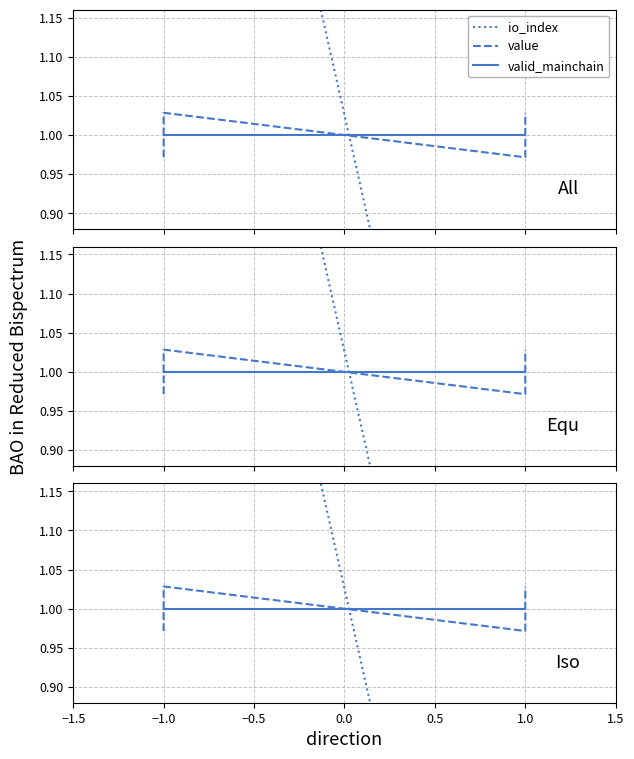

What is the label of the 1st point from the left?

−1.0